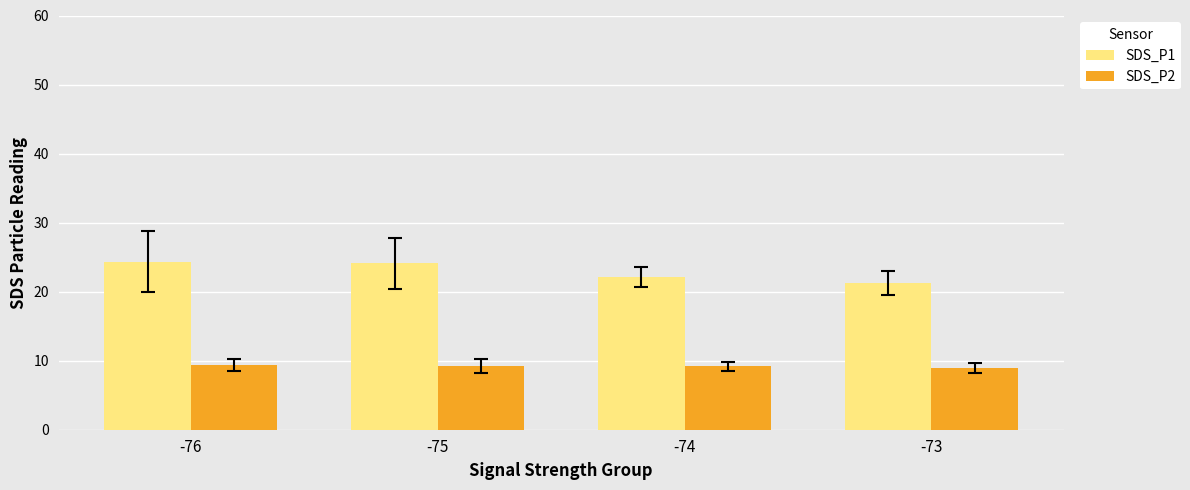

What is the average value of the SDS_P2 series?

9.2